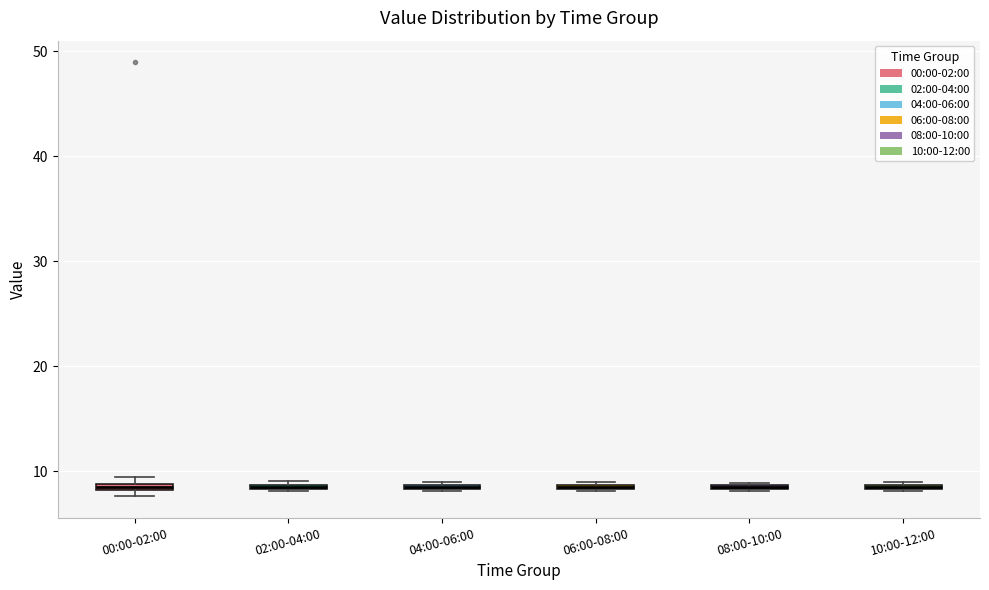

Where is the upper edge of the box for 06:00-08:00 on the y-axis? The values are not printed on the chart, so give them approximately, as read against the axis.

9